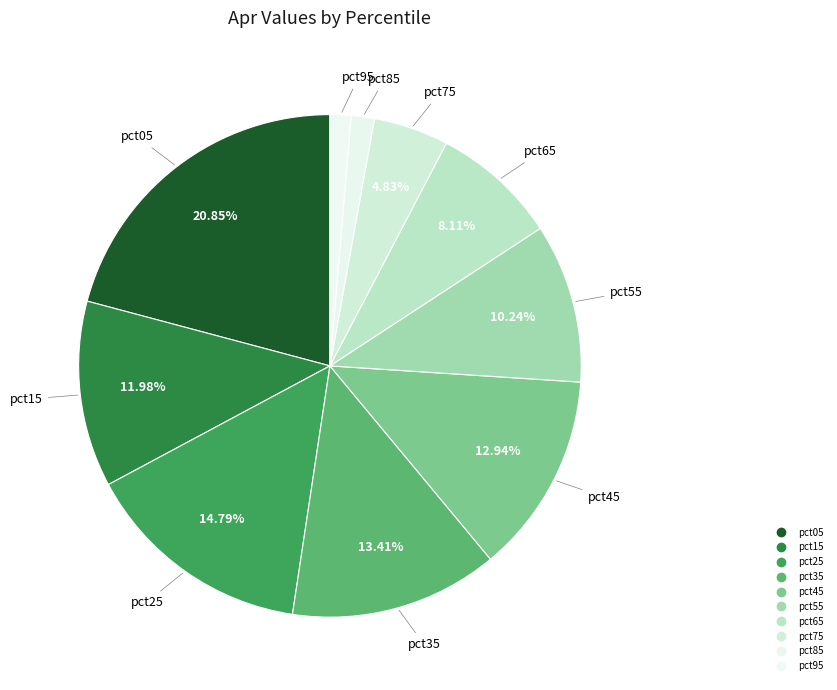

How many segments does this pie chart have?

10